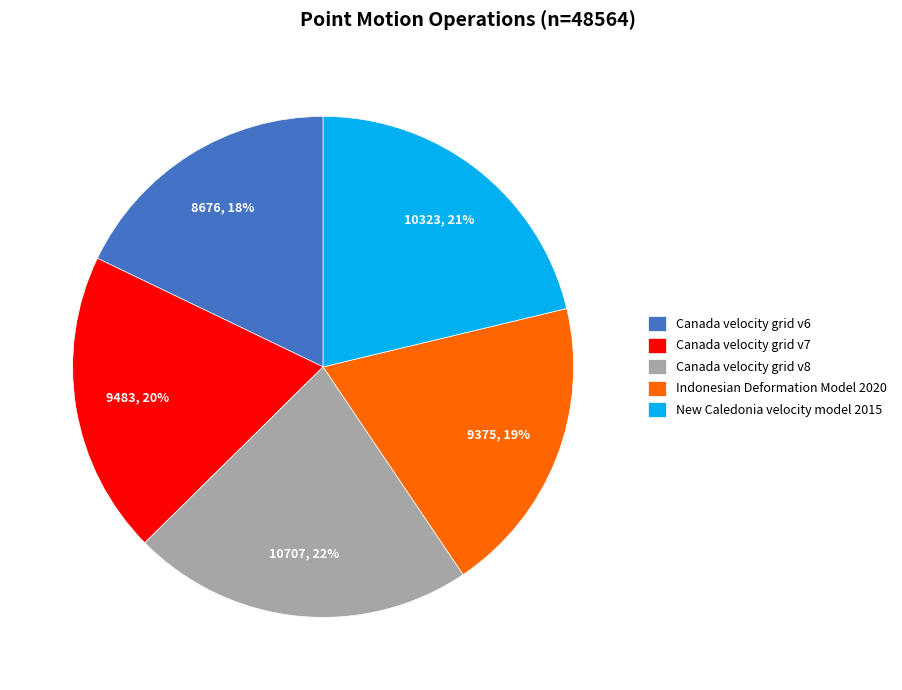

Which category has the smallest portion of the pie?

Canada velocity grid v6